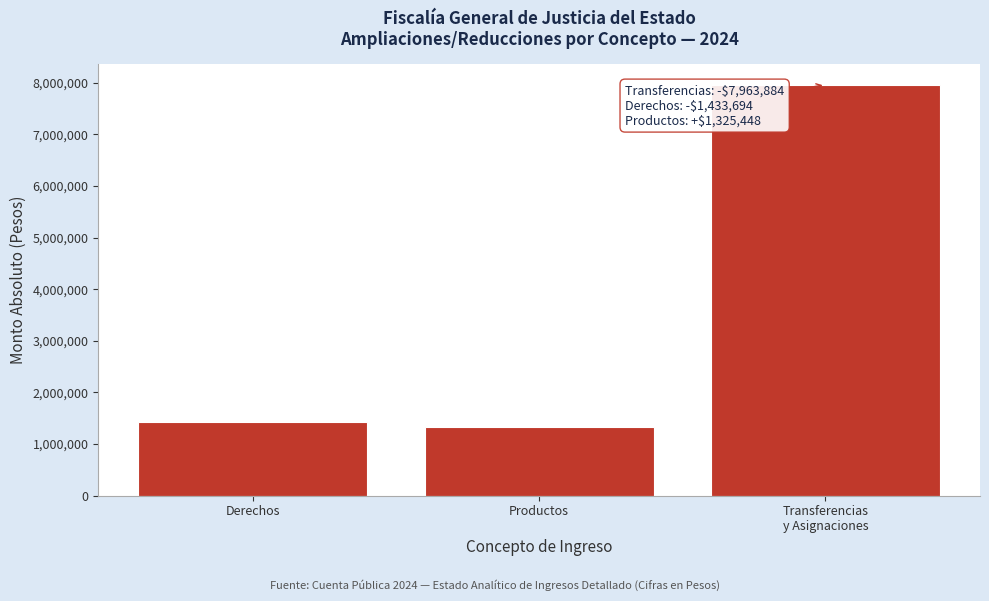

Reading right to left, list all the values displayed in this chart.

7963884	1325448	1433694